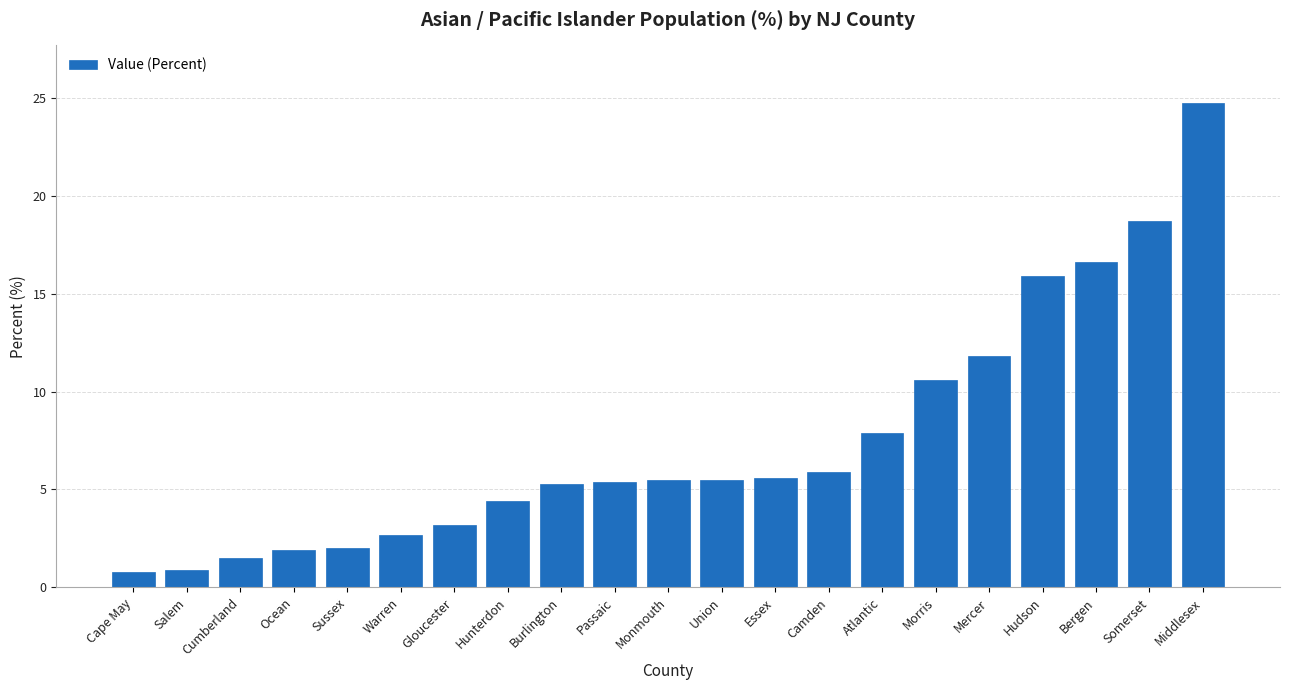

What is the difference between the values at Morris and Monmouth?

5.1